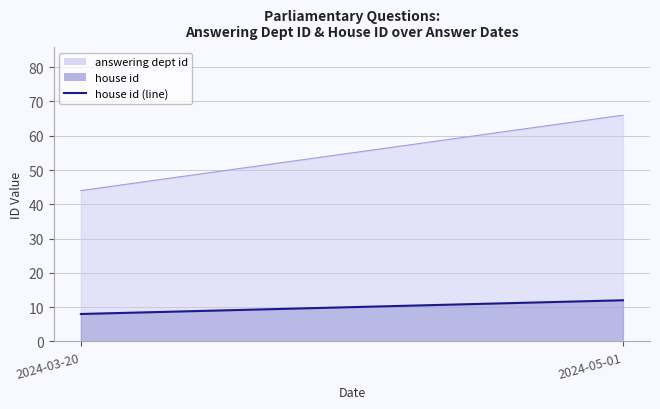

Rank the categories by value from highest to lowest.

2024-05-01, 2024-03-20